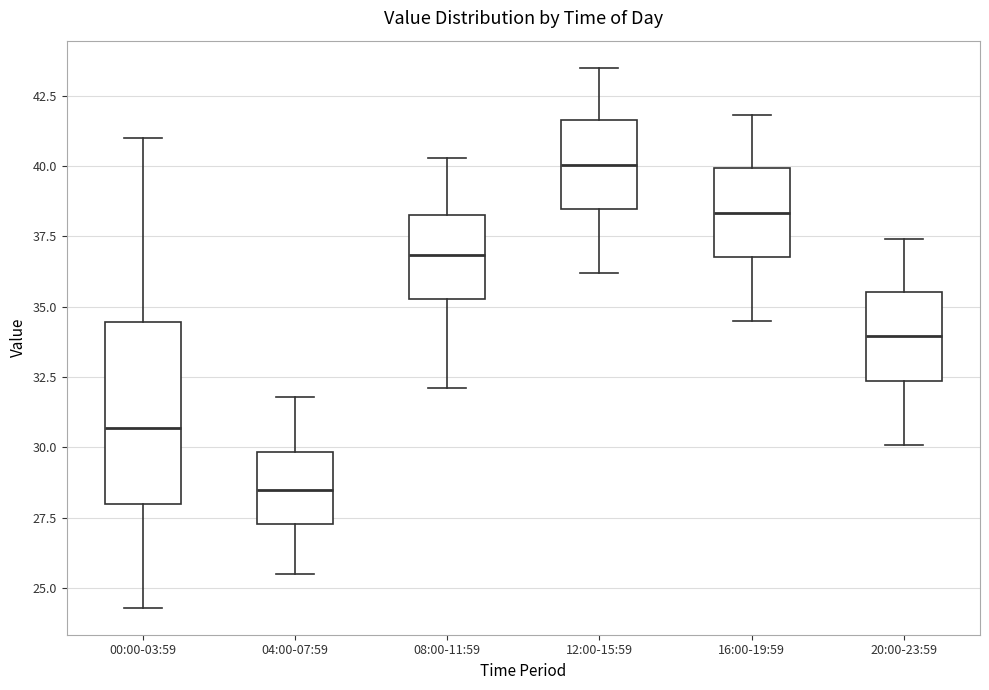

Reading left to right, transcribe this box plot: for each box, give where its median line is, the range the box spans, and where its two whiskers end, as read against the y-axis. The values are not printed on the chart, so give them approximately, as read against the axis.

00:00-03:59: median 30.5, box 28.0 to 34.5, whiskers 24.5 to 41.0
04:00-07:59: median 28.5, box 27.5 to 30.0, whiskers 25.5 to 32.0
08:00-11:59: median 37.0, box 35.5 to 38.5, whiskers 32.0 to 40.5
12:00-15:59: median 40.0, box 38.5 to 41.5, whiskers 36.0 to 43.5
16:00-19:59: median 38.5, box 37.0 to 40.0, whiskers 34.5 to 42.0
20:00-23:59: median 34.0, box 32.5 to 35.5, whiskers 30.0 to 37.5